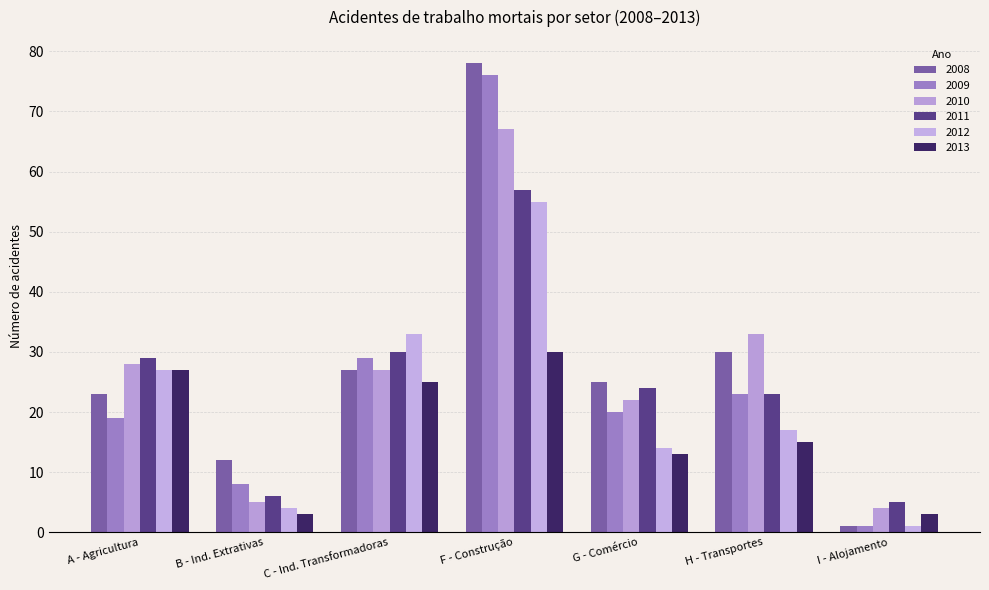

At which category is the sum across all series the highest?

F - Construção